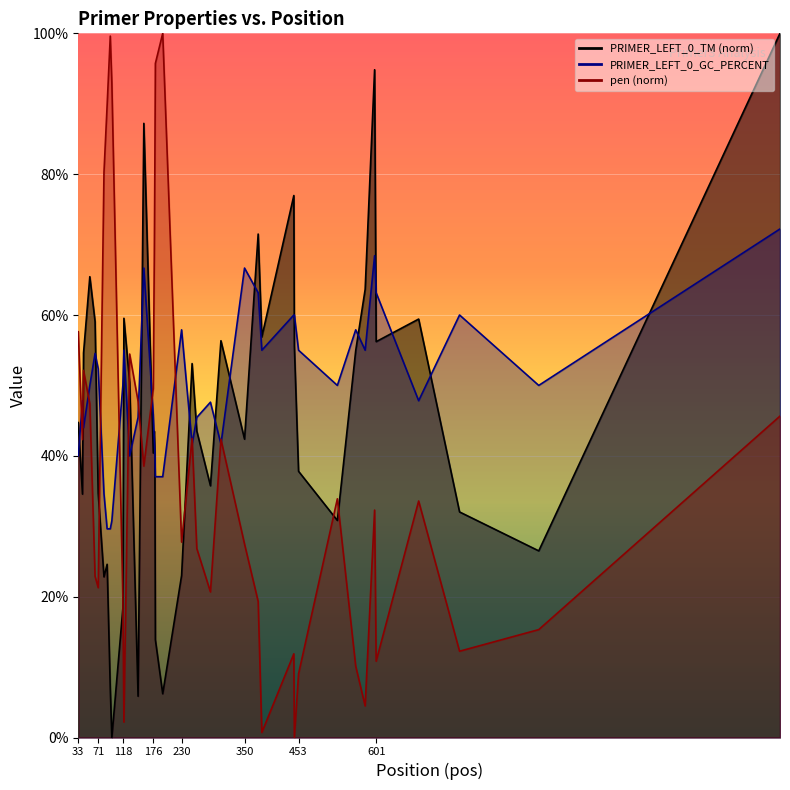

What is the difference between the second highest and minimum values in the PRIMER_LEFT_0_GC_PERCENT series?

38.8